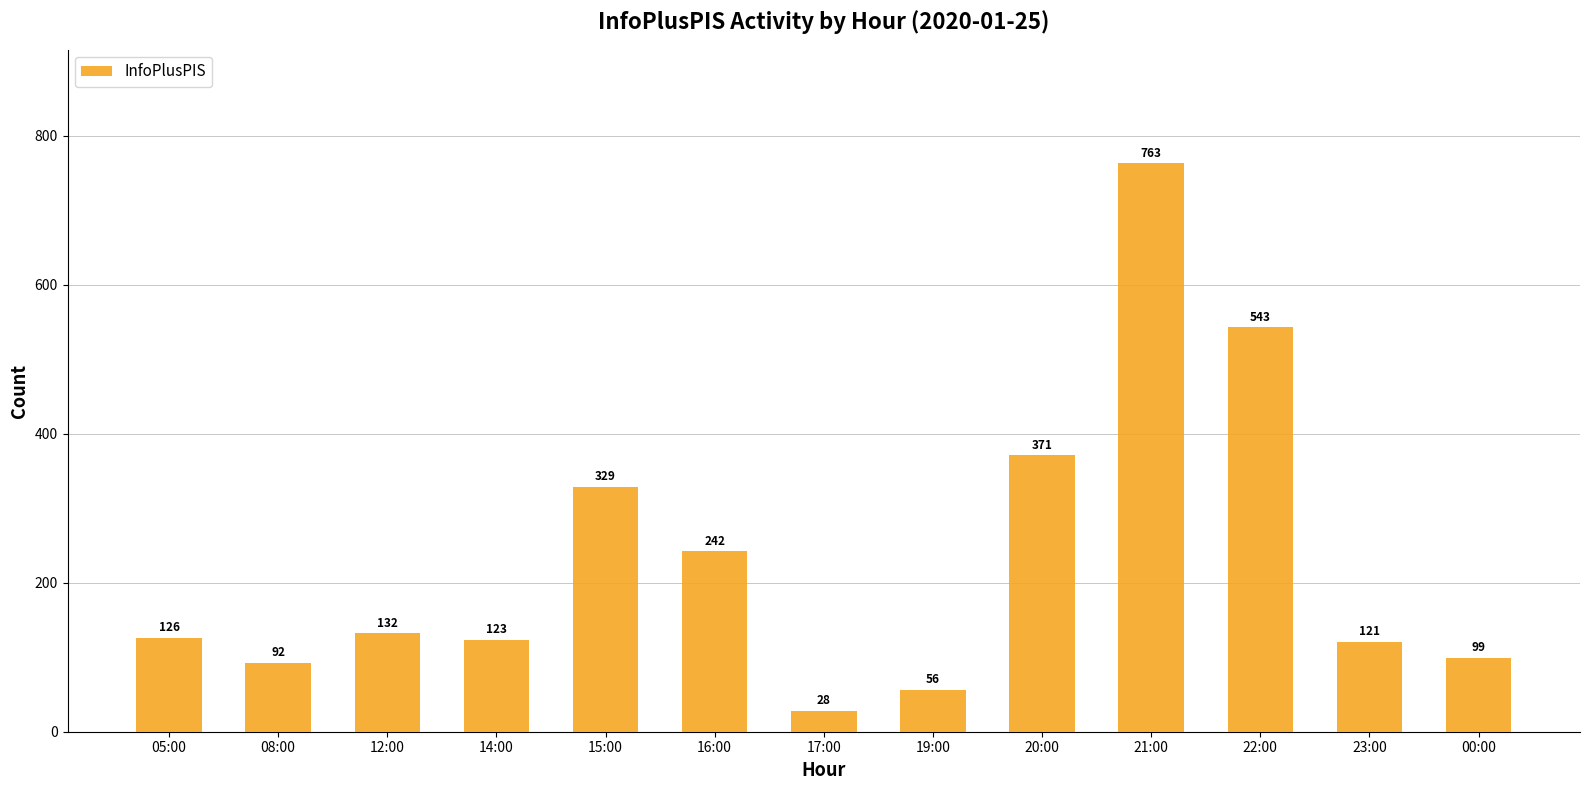

What is the difference between the values at 21:00 and 00:00?

664